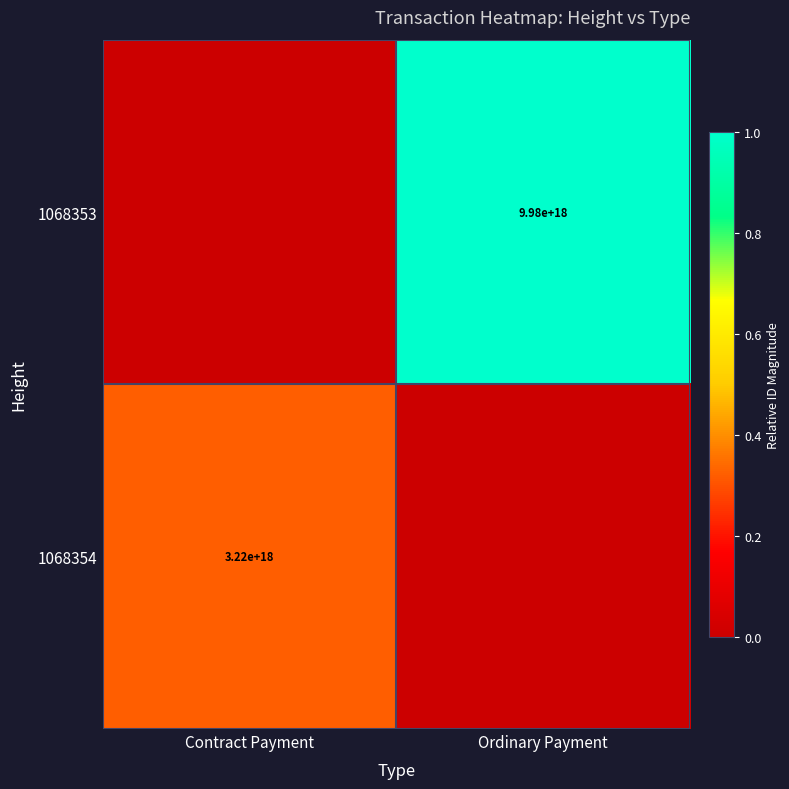

True or false: 1068354 has a value of 0.1 at Contract Payment.

False